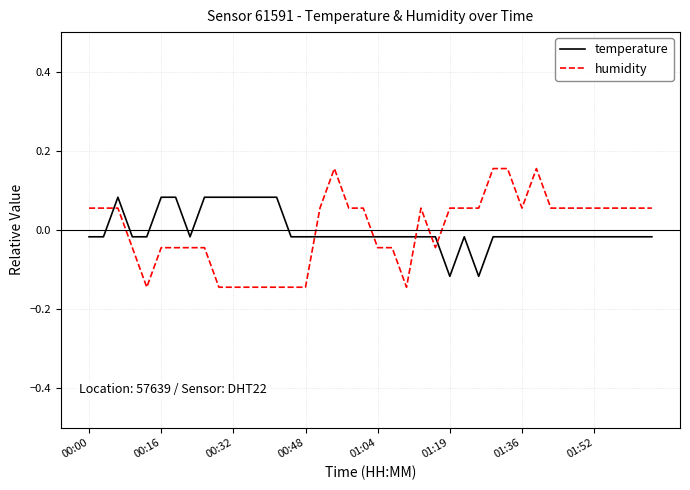

List the series in order of their peak value, lowest first.

temperature, humidity